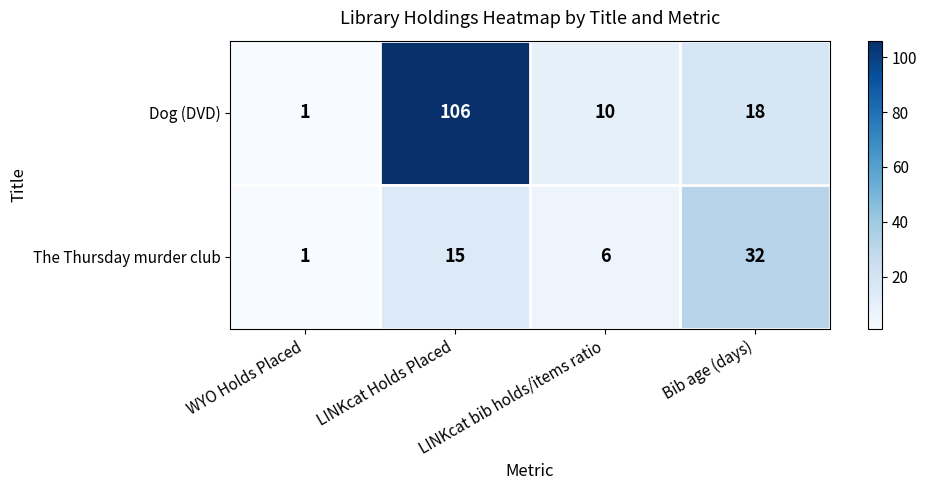

List the series in order of their overall mean, lowest first.

The Thursday murder club, Dog (DVD)